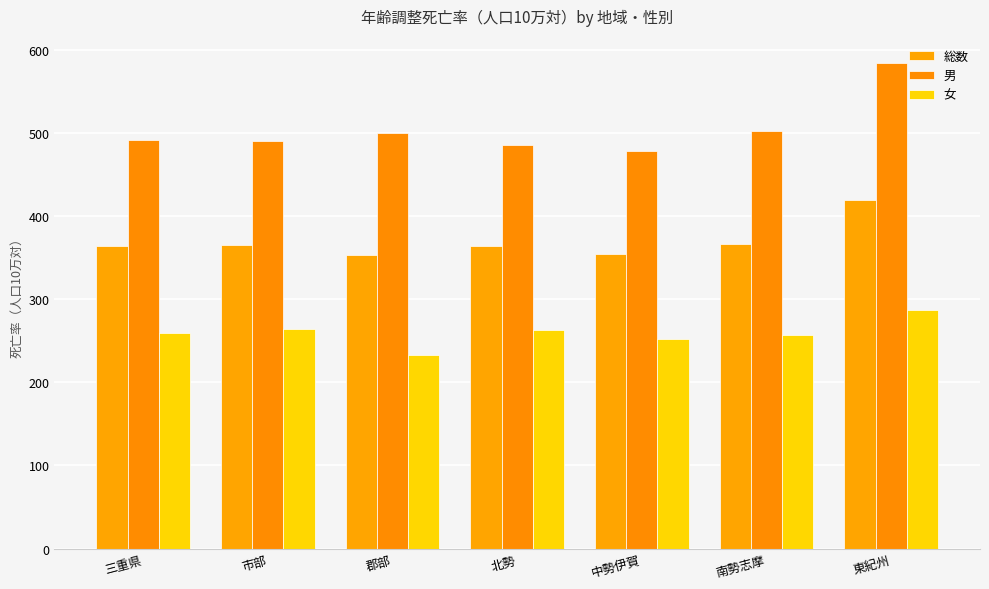

Between 北勢 and 南勢志摩, which series saw the biggest shift?

男